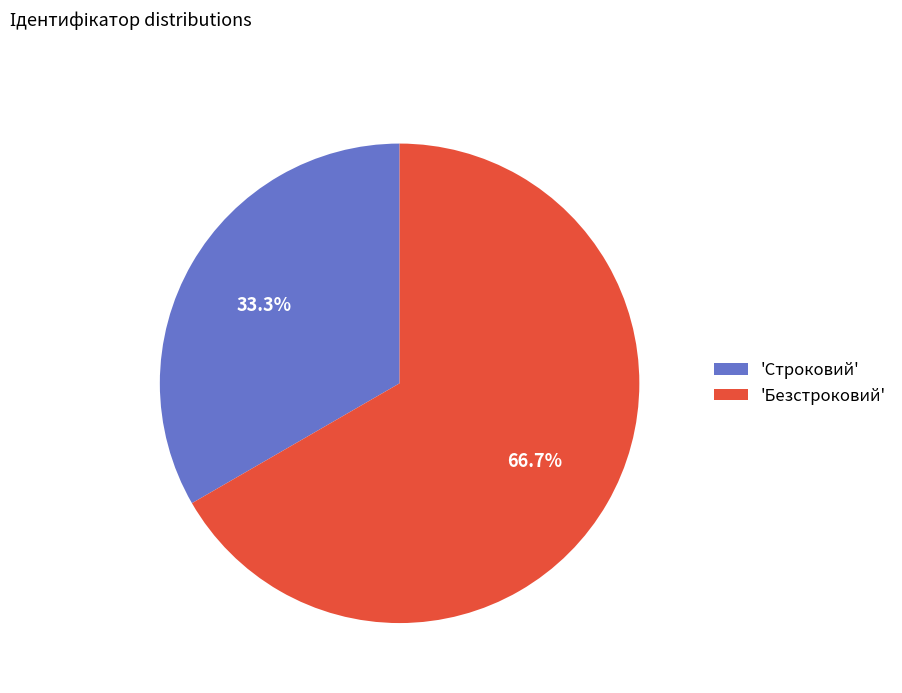

How many segments does this pie chart have?

2